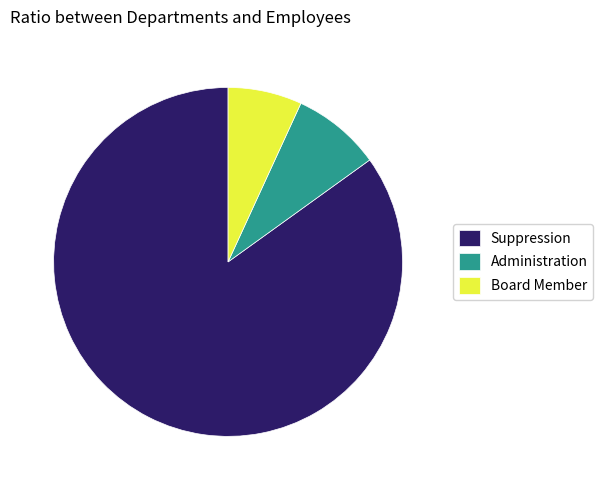

Approximately how many times larger is the value at Board Member compared to Suppression?

0.1